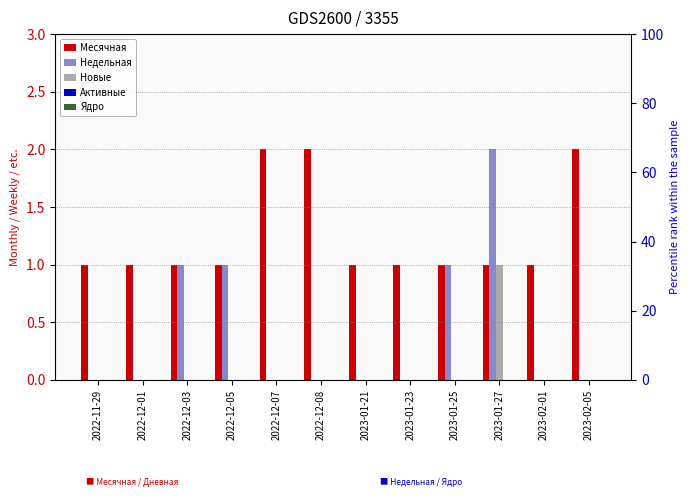

What is the label of the 3rd bar from the right?

2023-01-27